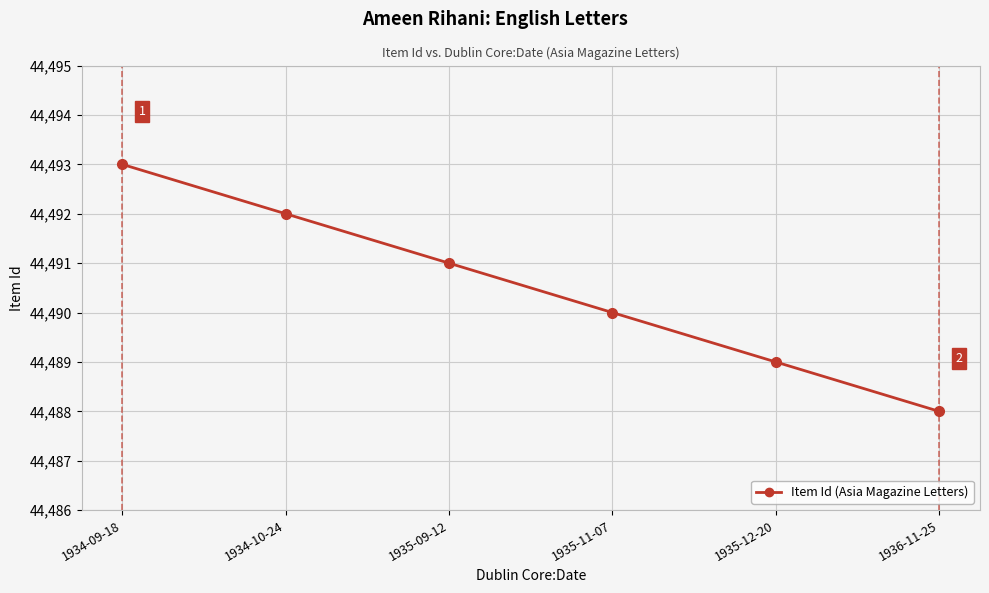

True or false: the data shows 44491 at 1935-09-12.

True